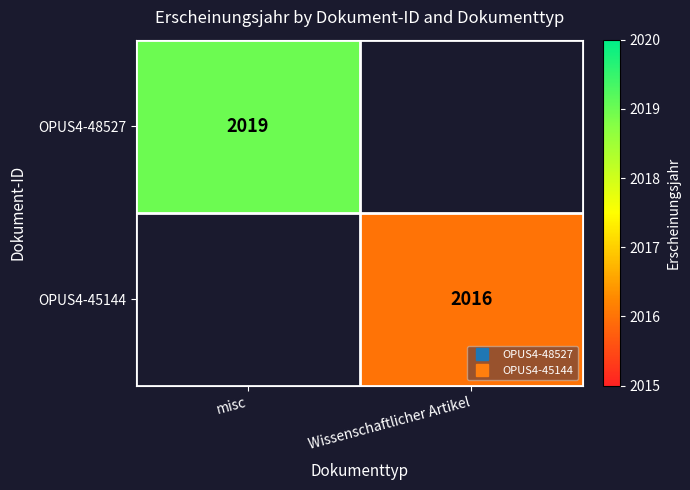

What is the maximum value shown in the chart?

2019